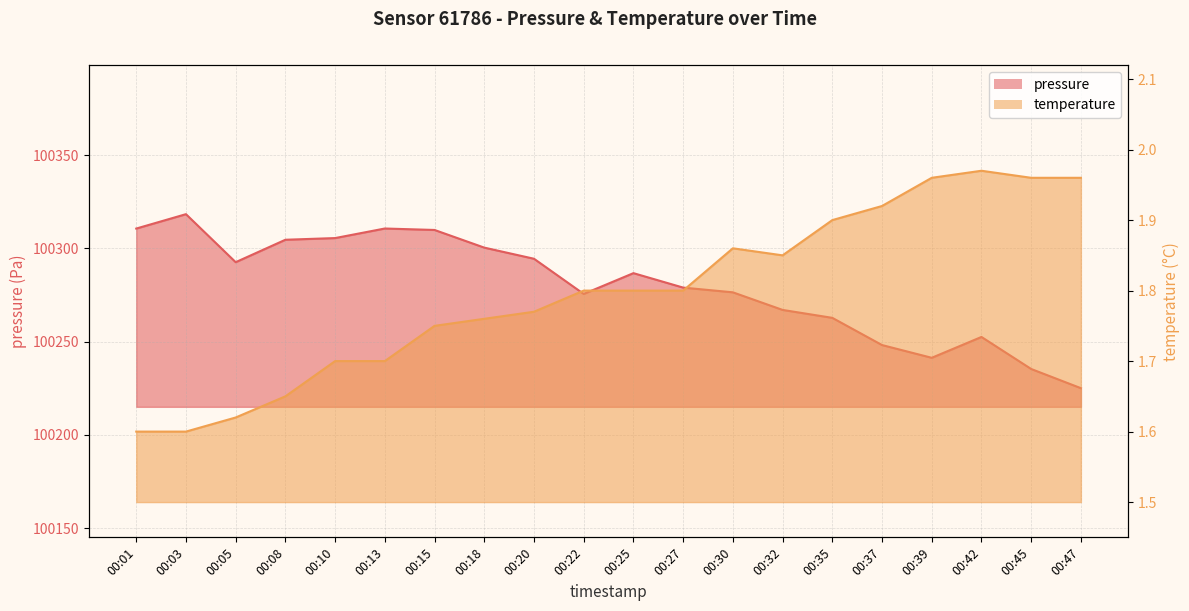

Does the chart have visible grid lines?

Yes